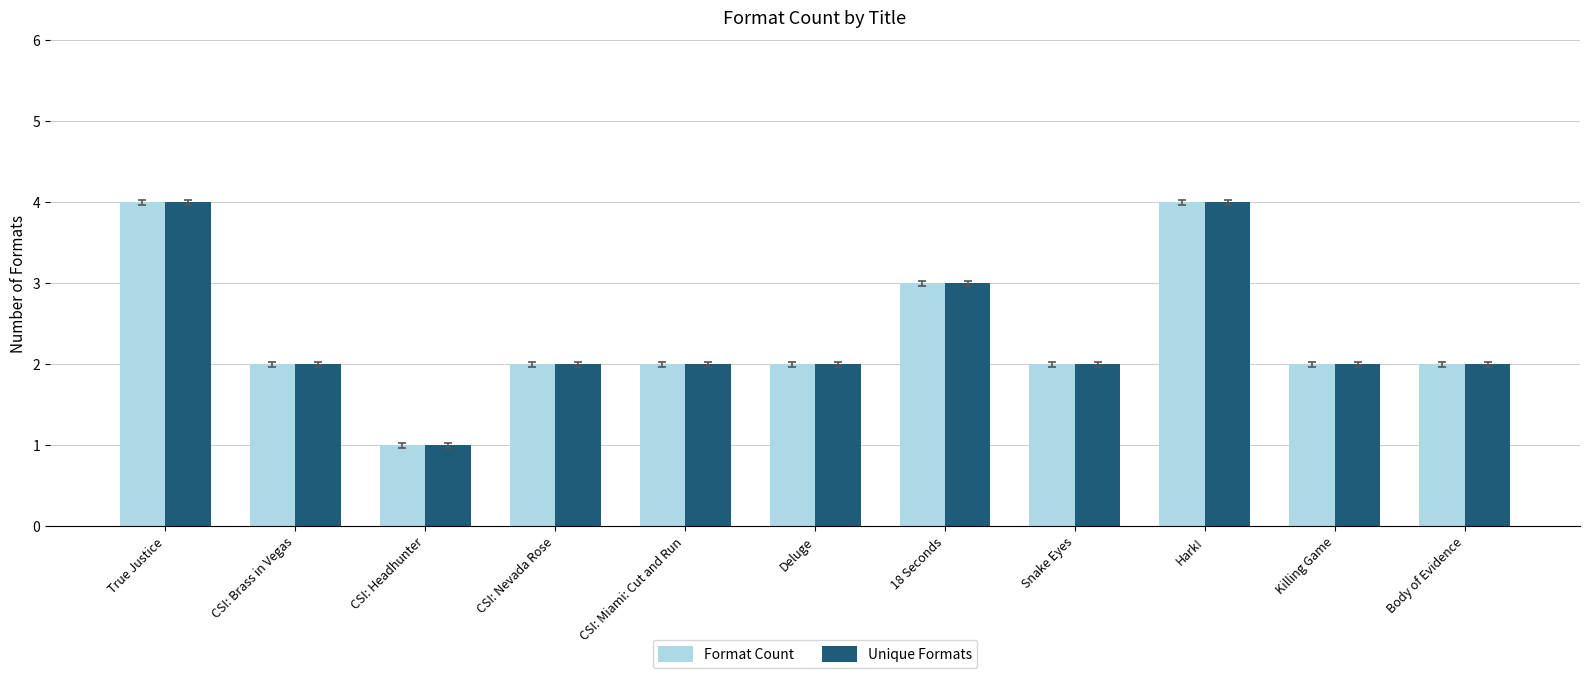

Reading left to right, list all the values displayed in this chart.

Format Count: True Justice=4	CSI: Brass in Vegas=2	CSI: Headhunter=1	CSI: Nevada Rose=2	CSI: Miami: Cut and Run=2	Deluge=2	18 Seconds=3	Snake Eyes=2	Hark!=4	Killing Game=2	Body of Evidence=2
Unique Formats: True Justice=4	CSI: Brass in Vegas=2	CSI: Headhunter=1	CSI: Nevada Rose=2	CSI: Miami: Cut and Run=2	Deluge=2	18 Seconds=3	Snake Eyes=2	Hark!=4	Killing Game=2	Body of Evidence=2